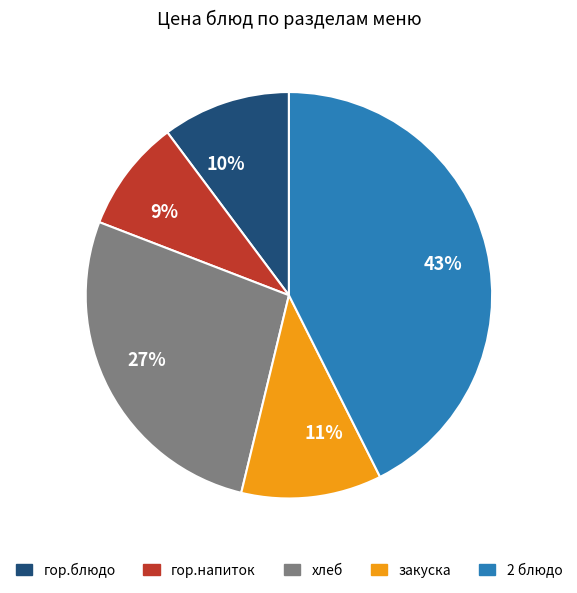

Is there a majority slice in this chart?

No